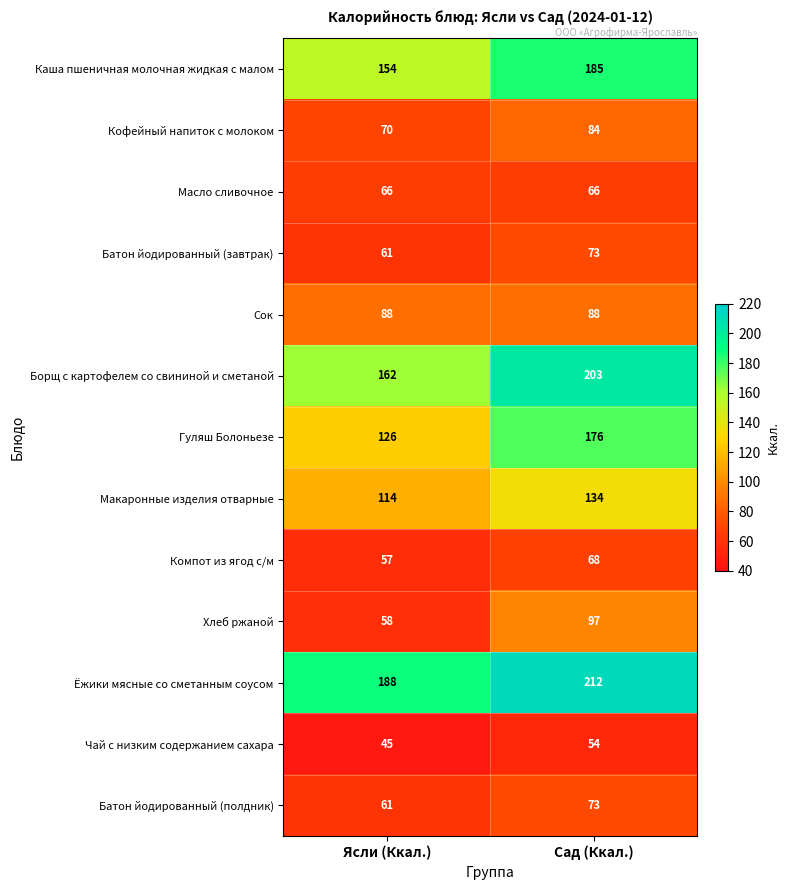

Is it true that Каша пшеничная молочная жидкая с малом equals 185 at Сад (Ккал.)?

True